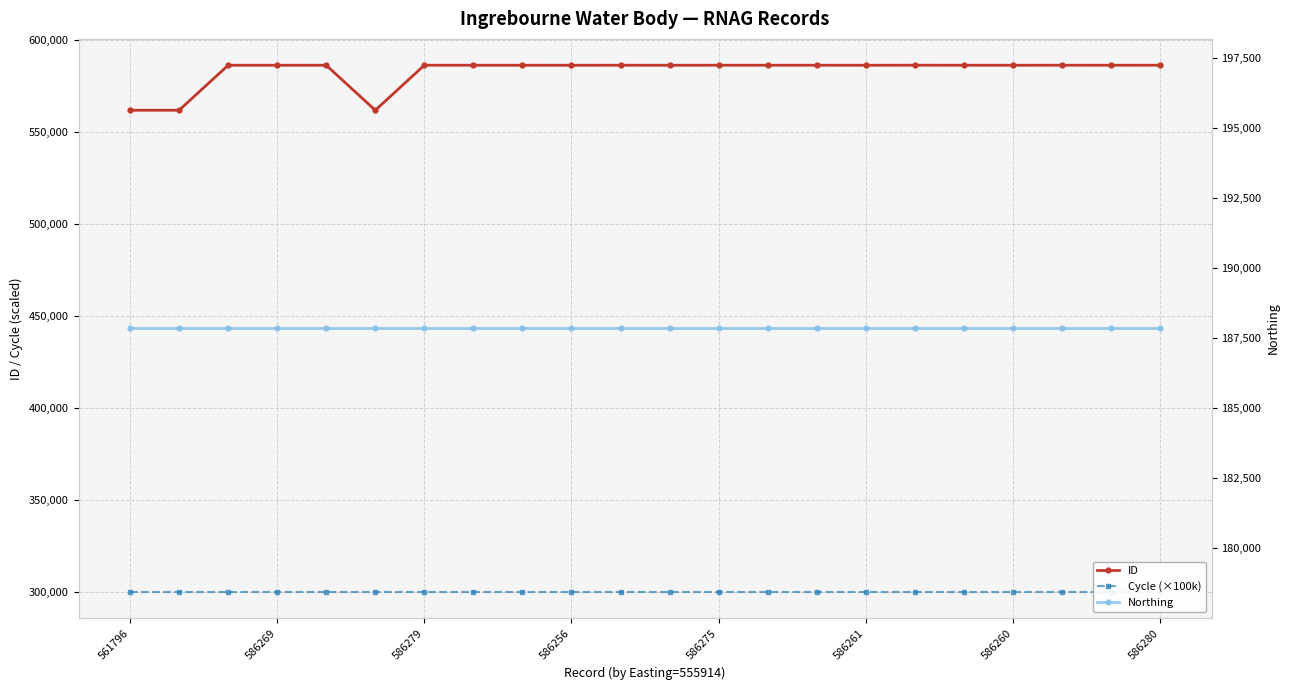

Which has a higher value, 12 or 586275?

12